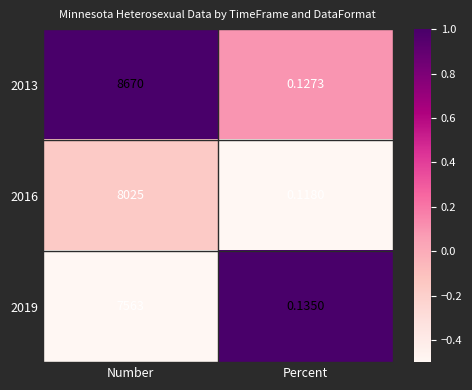

Which series has the largest range (max minus min)?

2013